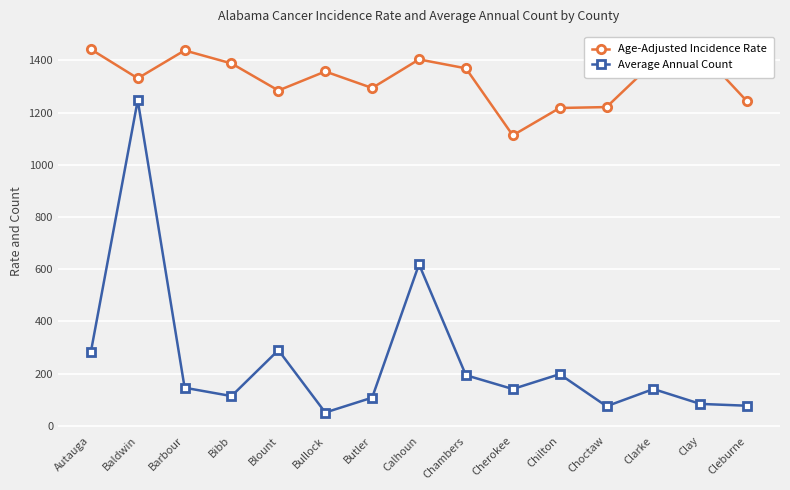

What is the average value of the Age-Adjusted Incidence Rate series?

1329.1